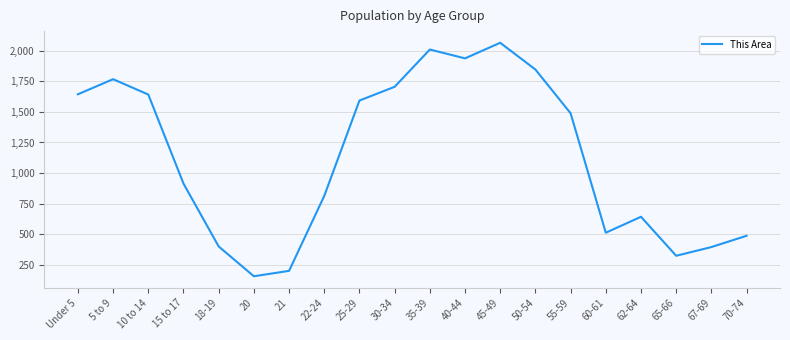

The value at 50-54 is 3078. True or false?

False